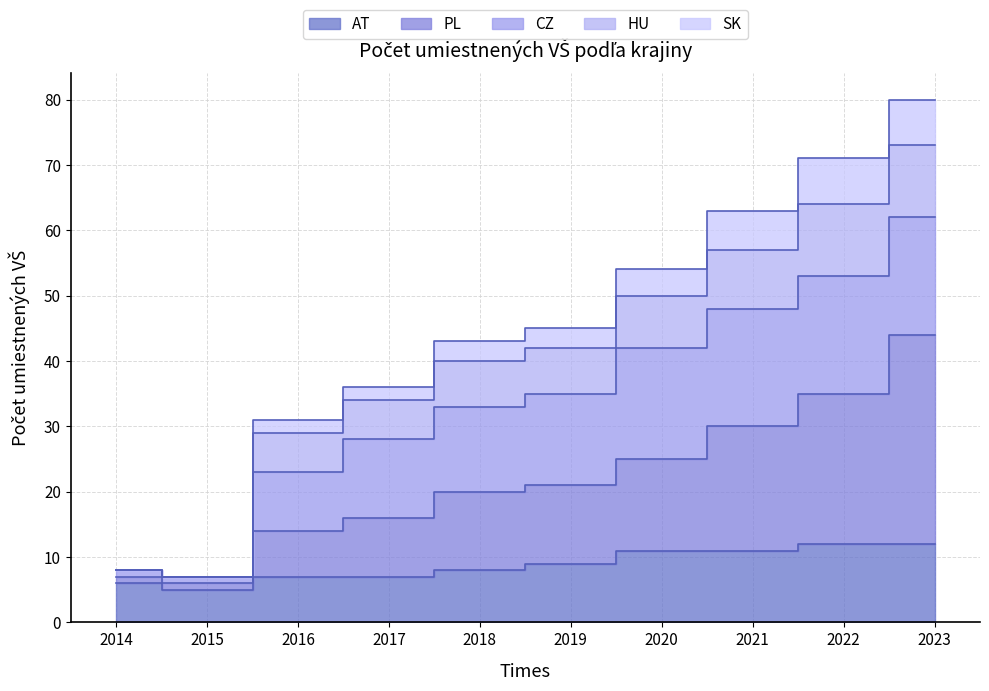

Count the AT values in the range 7 to 11.

6